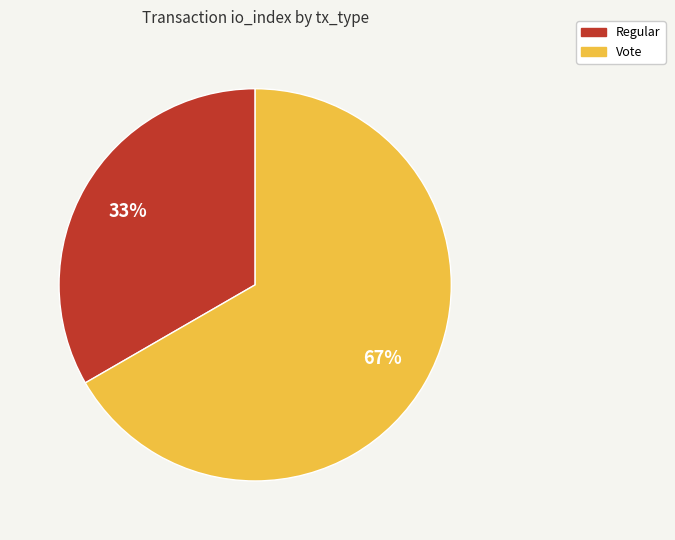

Rank the categories by value from highest to lowest.

Vote, Regular